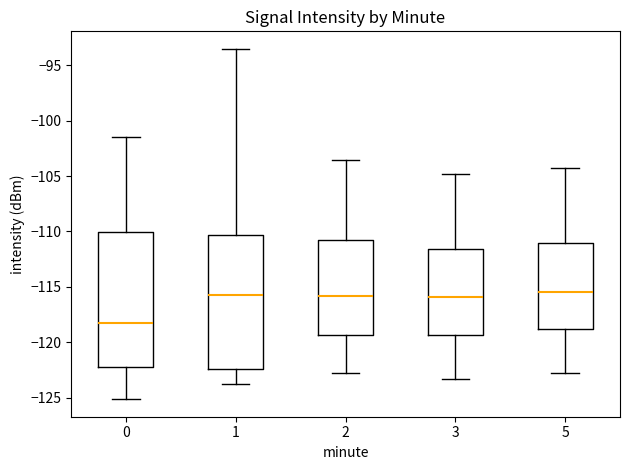

Reading left to right, read every box against the y-axis: the position of its median line, the range the box covers, and the ends of its whiskers. The values are not printed on the chart, so give them approximately, as read against the axis.

0: median -118.0, box -122.0 to -110.0, whiskers -125.0 to -101.5
1: median -115.5, box -122.5 to -110.5, whiskers -123.5 to -93.5
2: median -116.0, box -119.5 to -110.5, whiskers -123.0 to -103.5
3: median -116.0, box -119.5 to -111.5, whiskers -123.5 to -105.0
5: median -115.5, box -119.0 to -111.0, whiskers -123.0 to -104.5